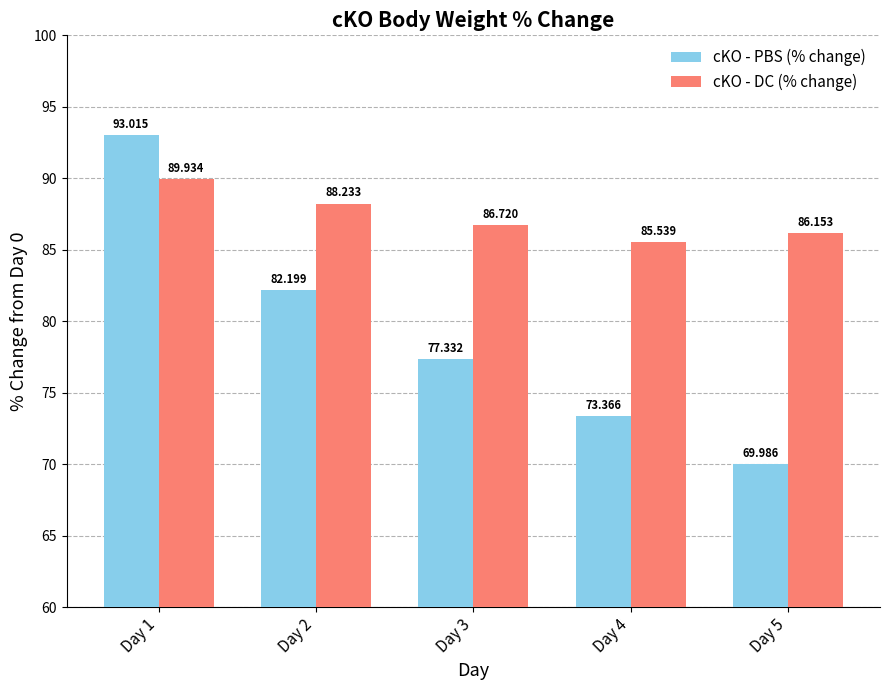

Which series has the largest range (max minus min)?

cKO - PBS (% change)